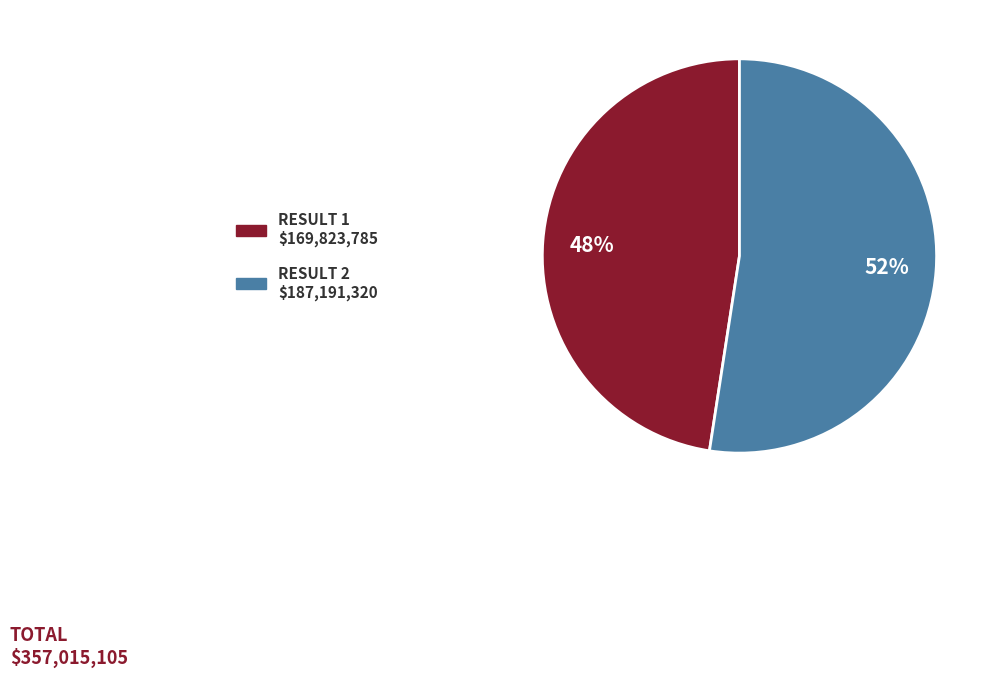

To the nearest percent, what is the average slice percentage?

50%